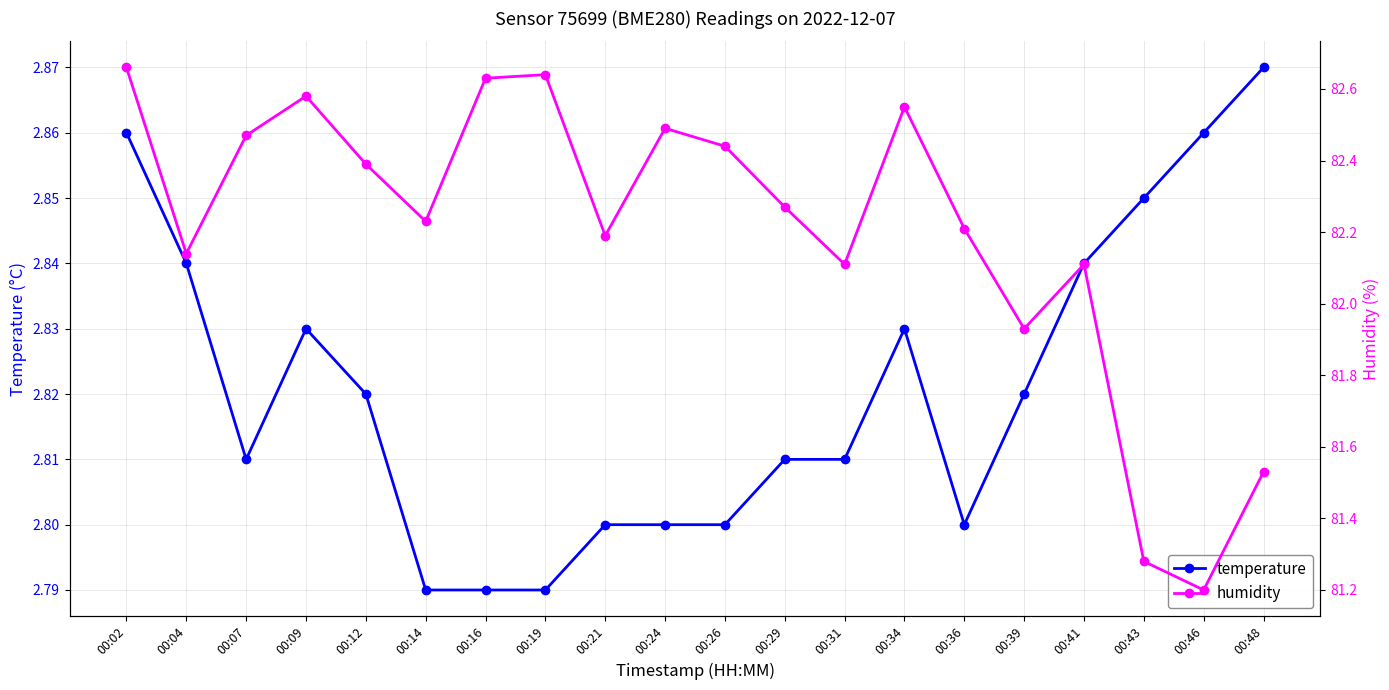

At which label is humidity closest to 81?

00:46